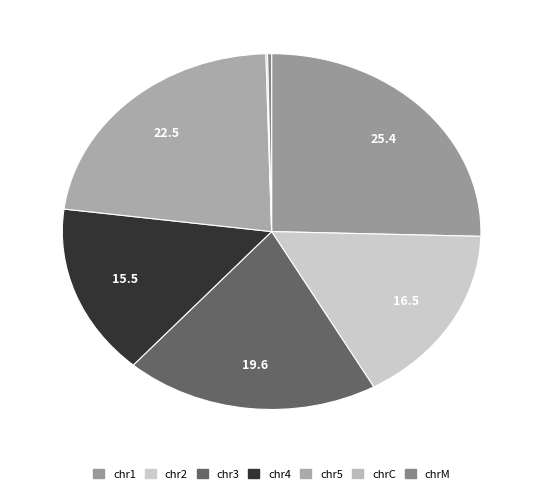

To the nearest percent, what is the average slice percentage?

14%